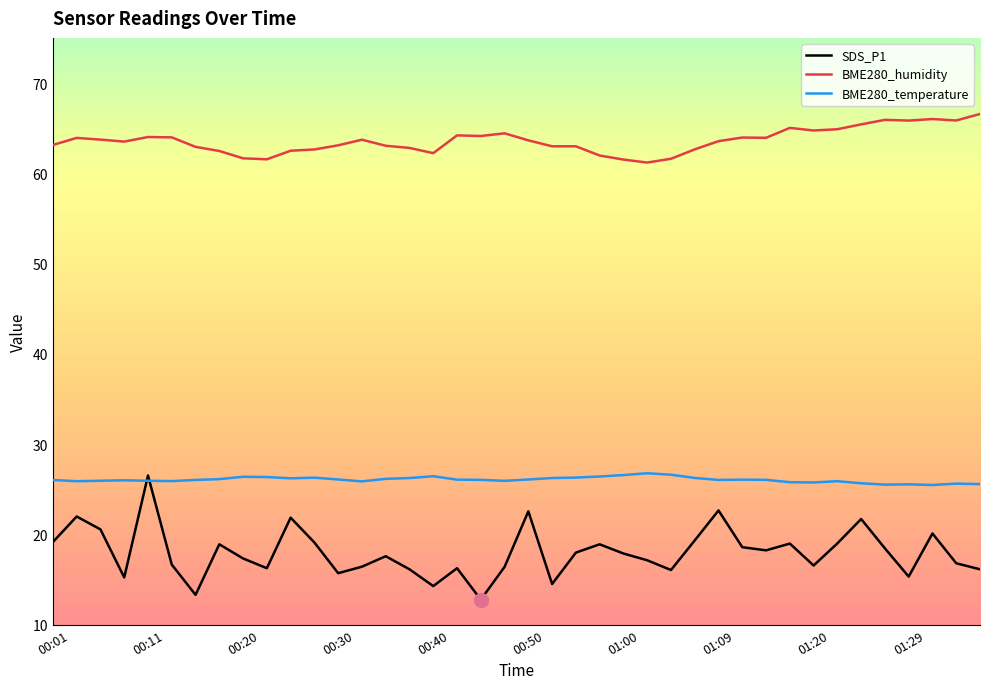

True or false: BME280_humidity and SDS_P1 cross at least once.

False